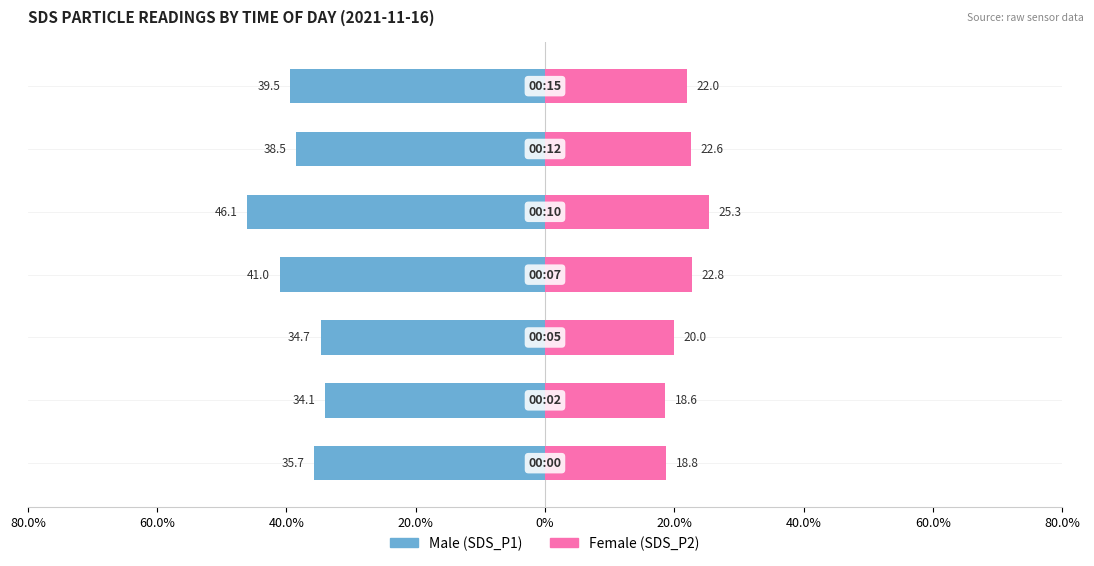

Count the number of data series in this chart.

2